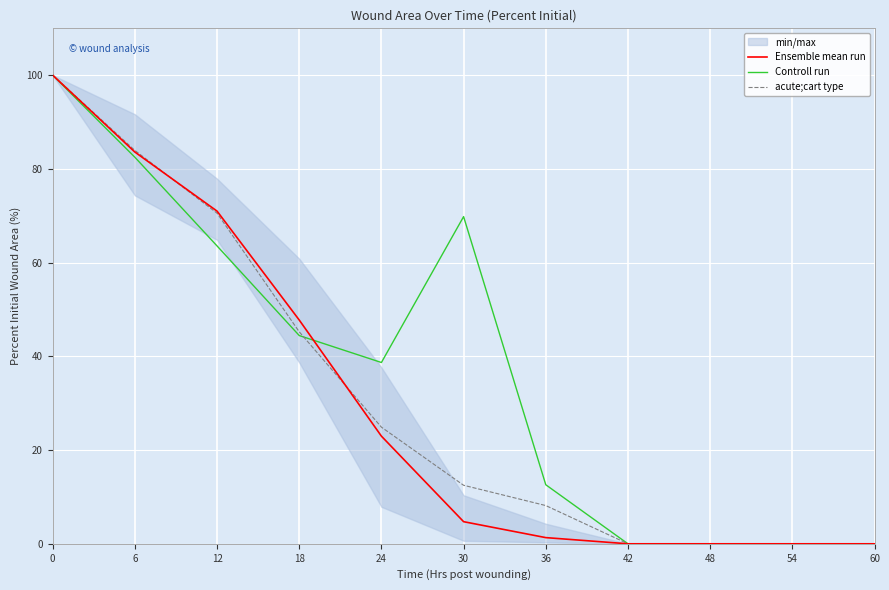

At which label does acute;cart type reach its minimum?

42